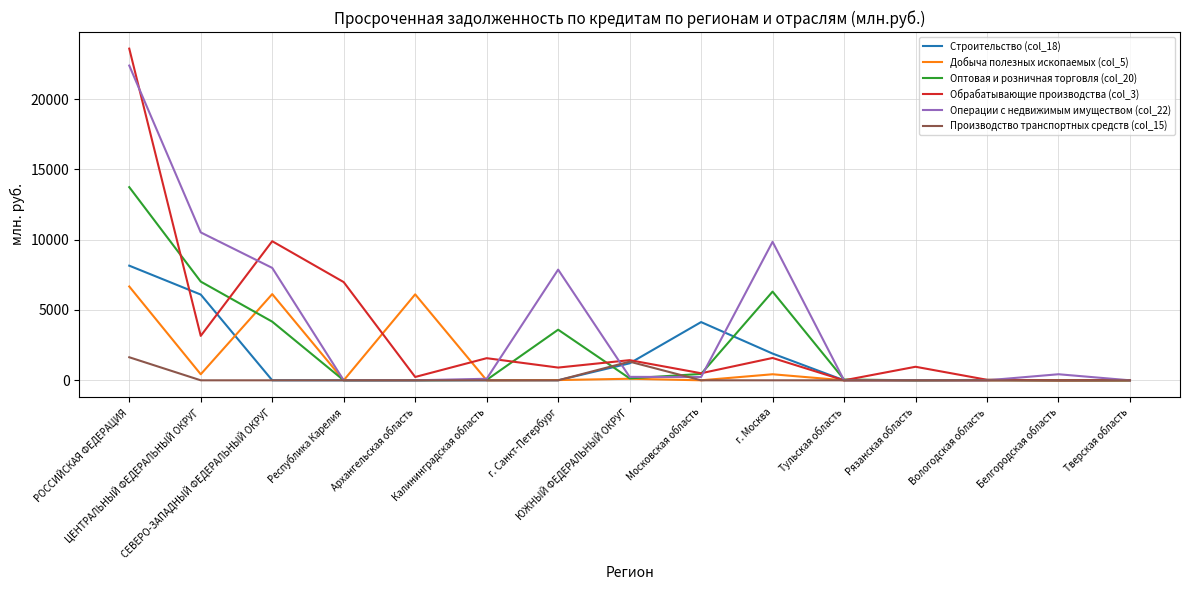

What is the sum of all Строительство (col_18) values?

21497